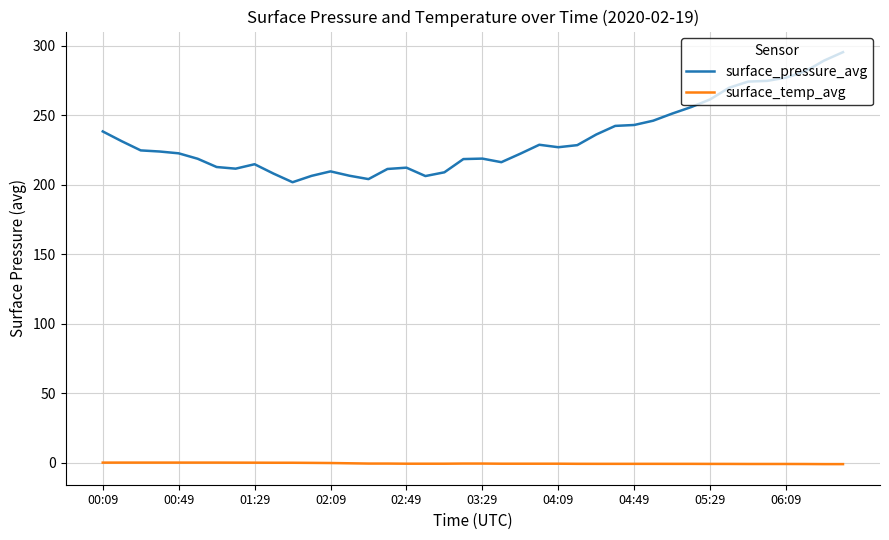

Rank the series by their average value, from highest to lowest.

surface_pressure_avg, surface_temp_avg